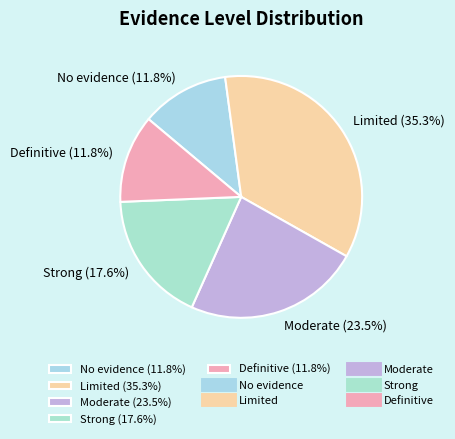

To the nearest percent, what is the combined percentage of Definitive and Strong?

29%